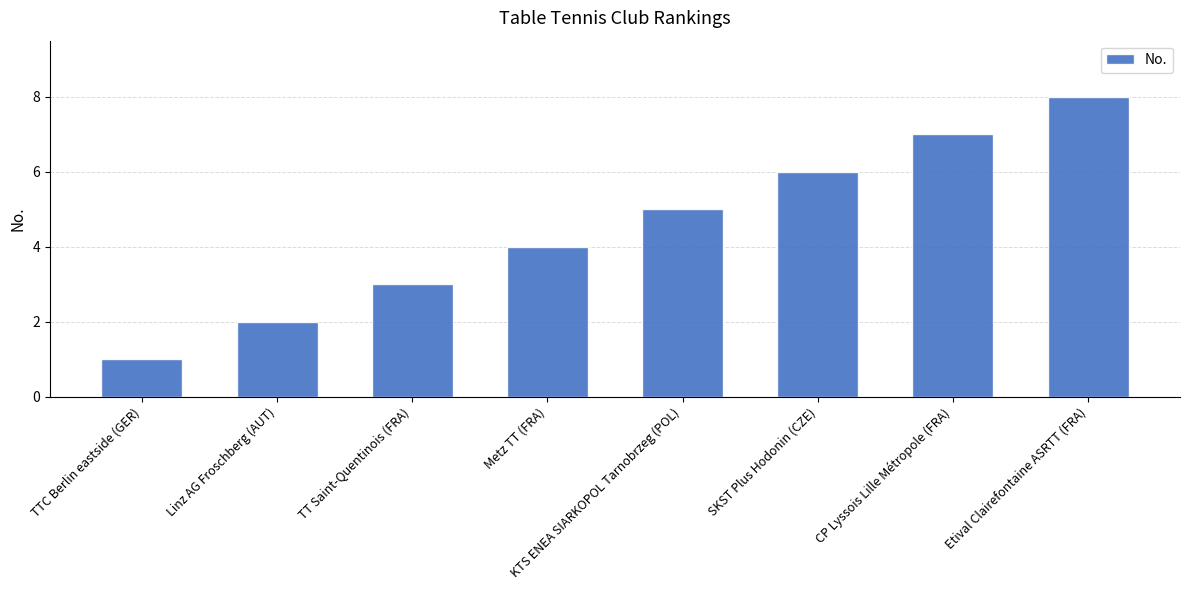

What is the approximate value at SKST Plus Hodonin (CZE)?

6